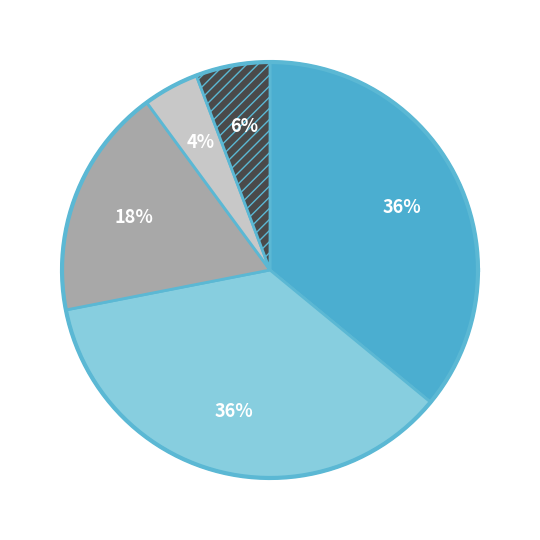

True or false: OEDSPX accounts for 0% of the total.

True